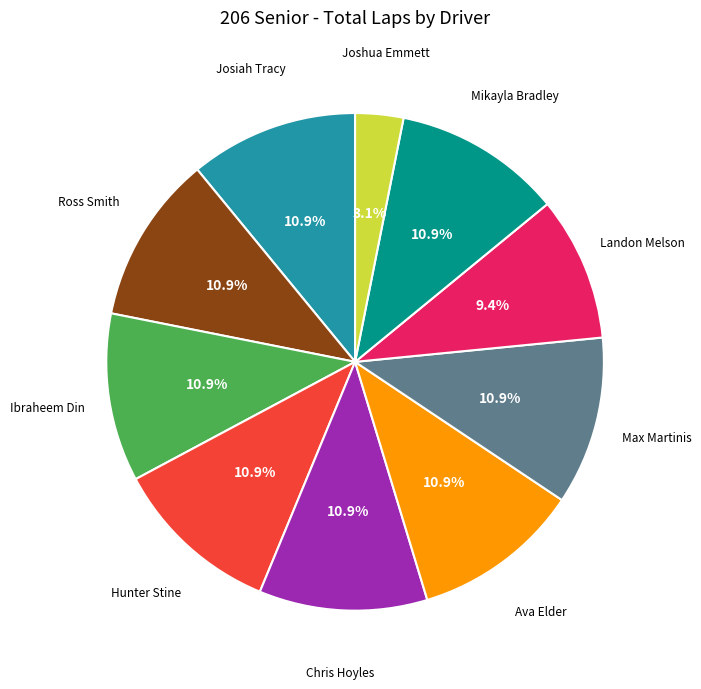

Which category has the smallest portion of the pie?

Joshua Emmett